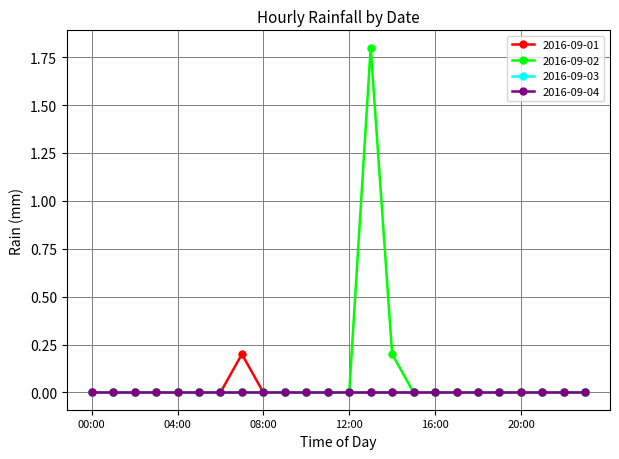

Is this an area chart (filled region under the line)?

No